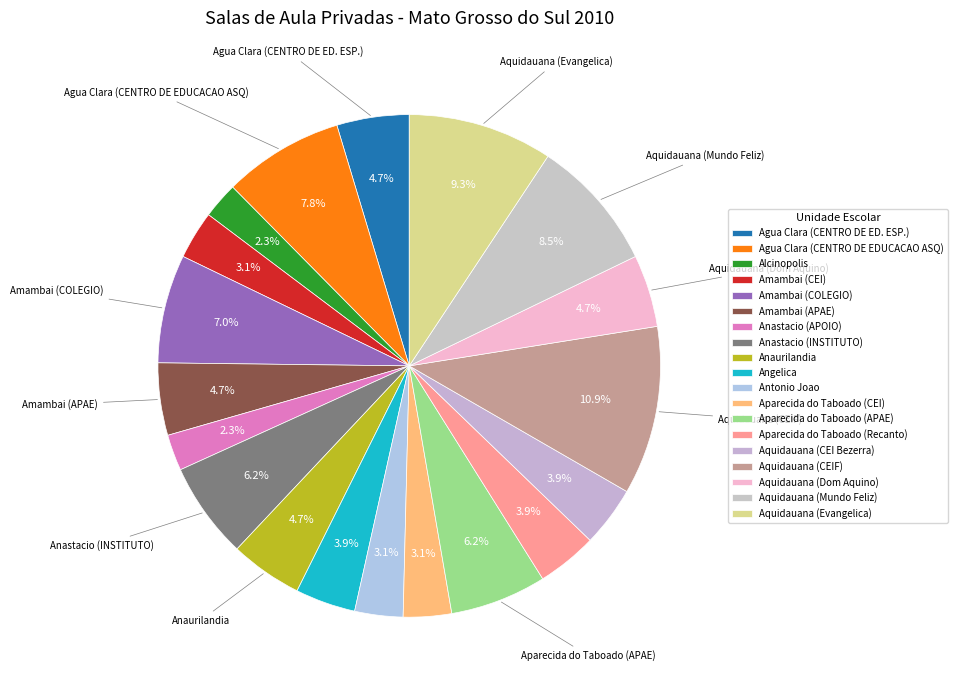

How many segments does this pie chart have?

19